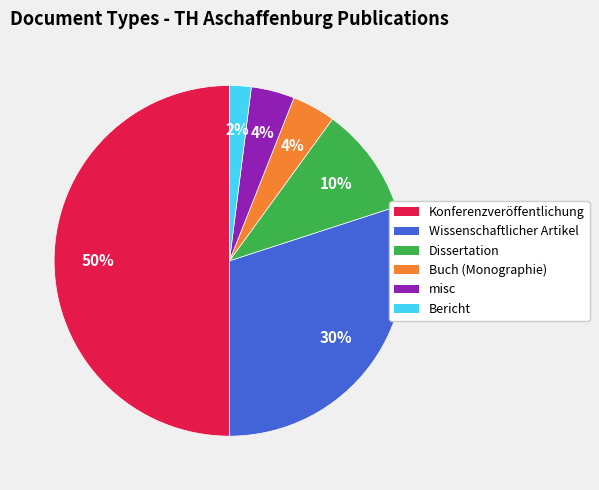

What percentage is the Wissenschaftlicher Artikel slice, to the nearest percent?

30%